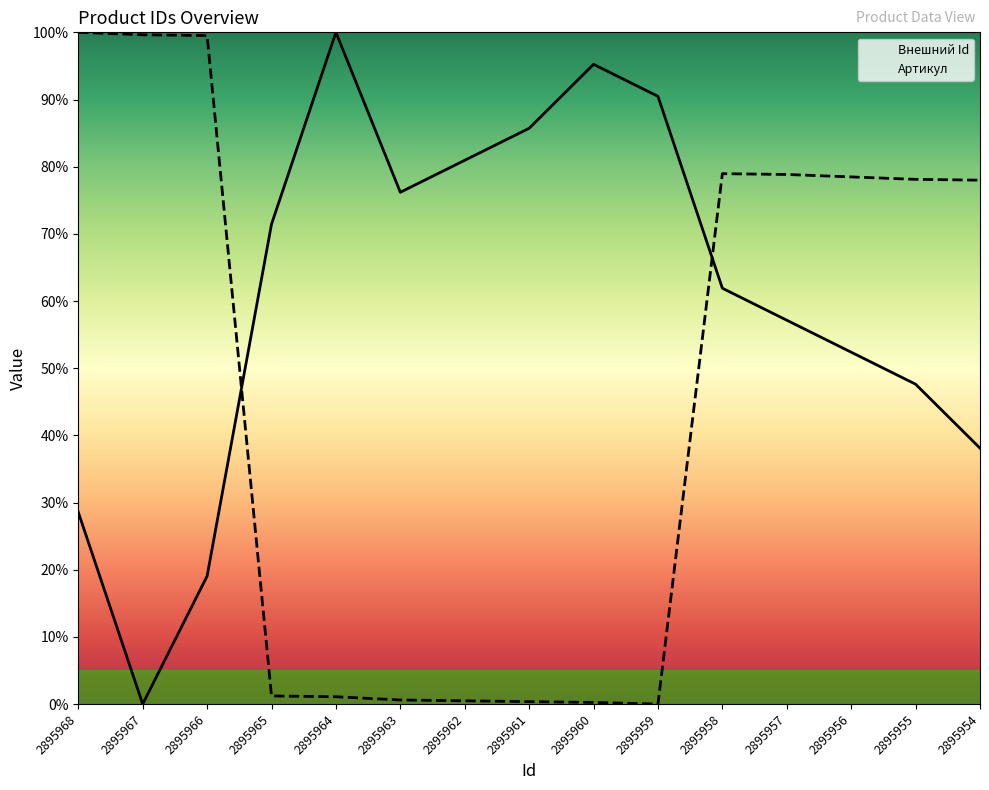

What is the average value of the Артикул series?

46.4